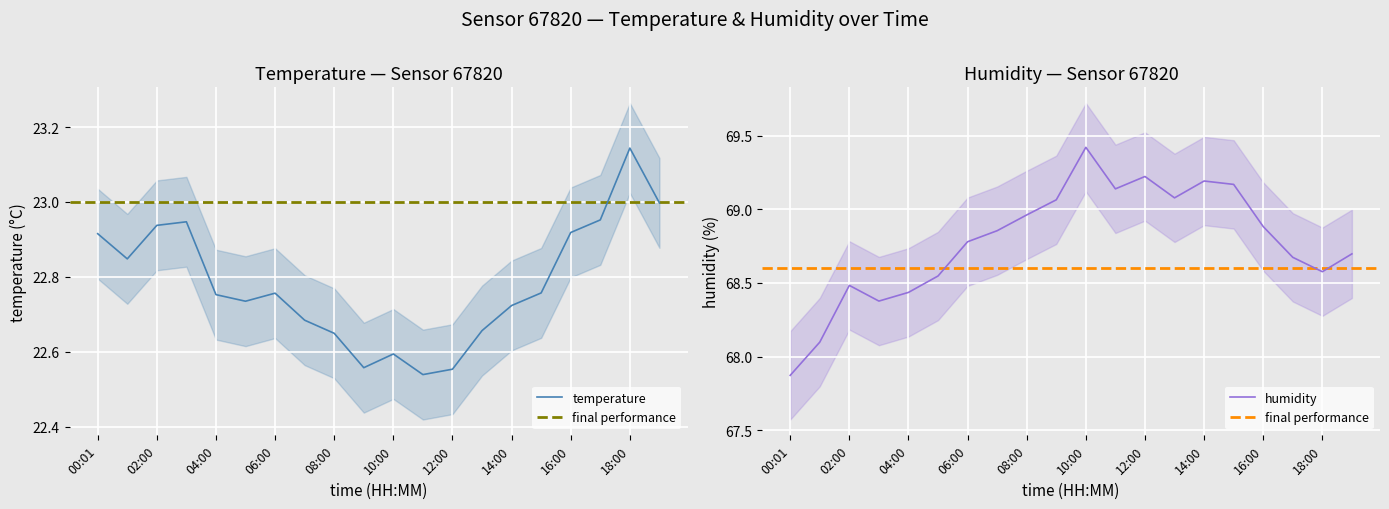

What value does the temperature series have at 16:00?

22.9